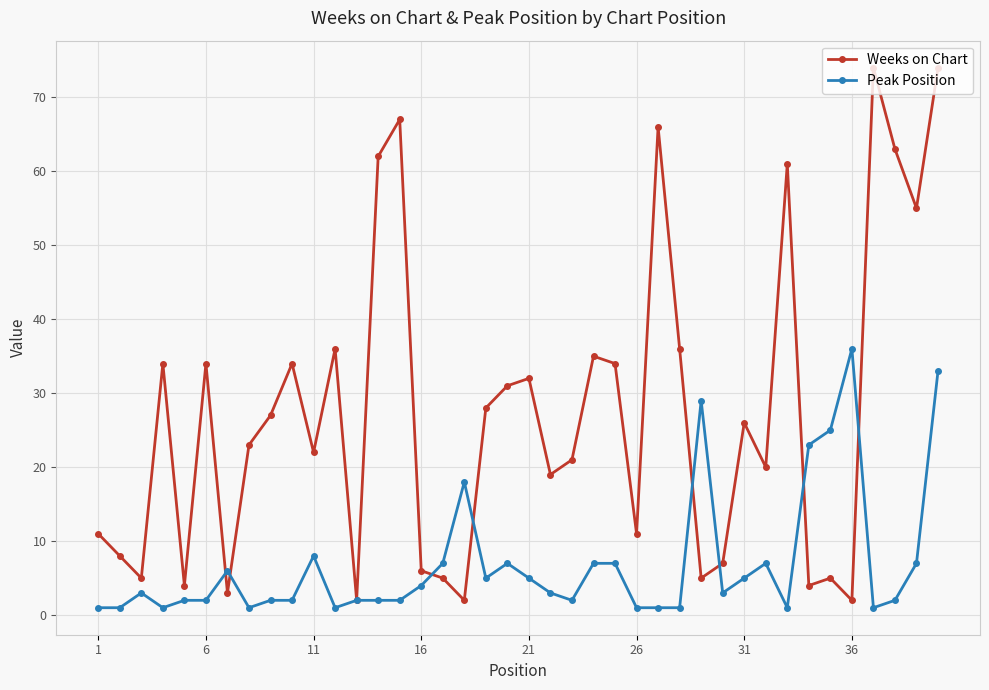

Rank the series by their average value, from lowest to highest.

Peak Position, Weeks on Chart